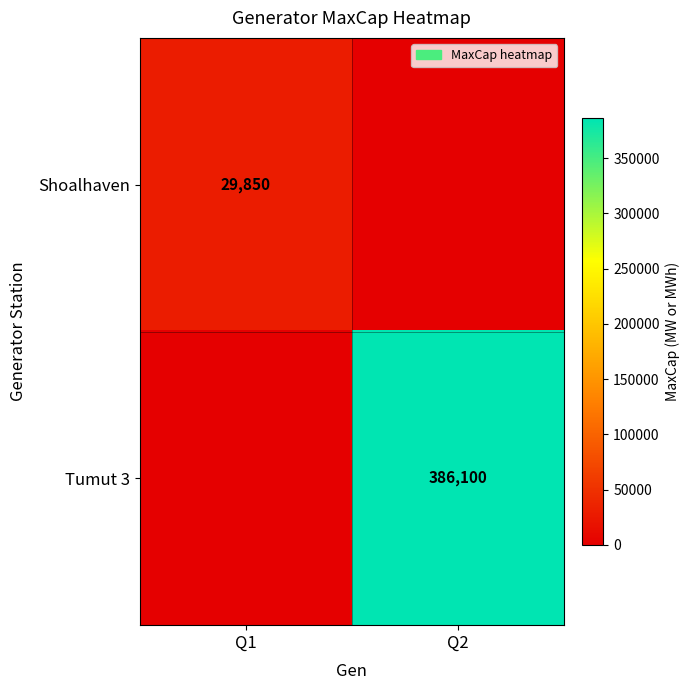

Is the value of Tumut 3 at Q2 greater than the value of Shoalhaven at Q1?

Yes